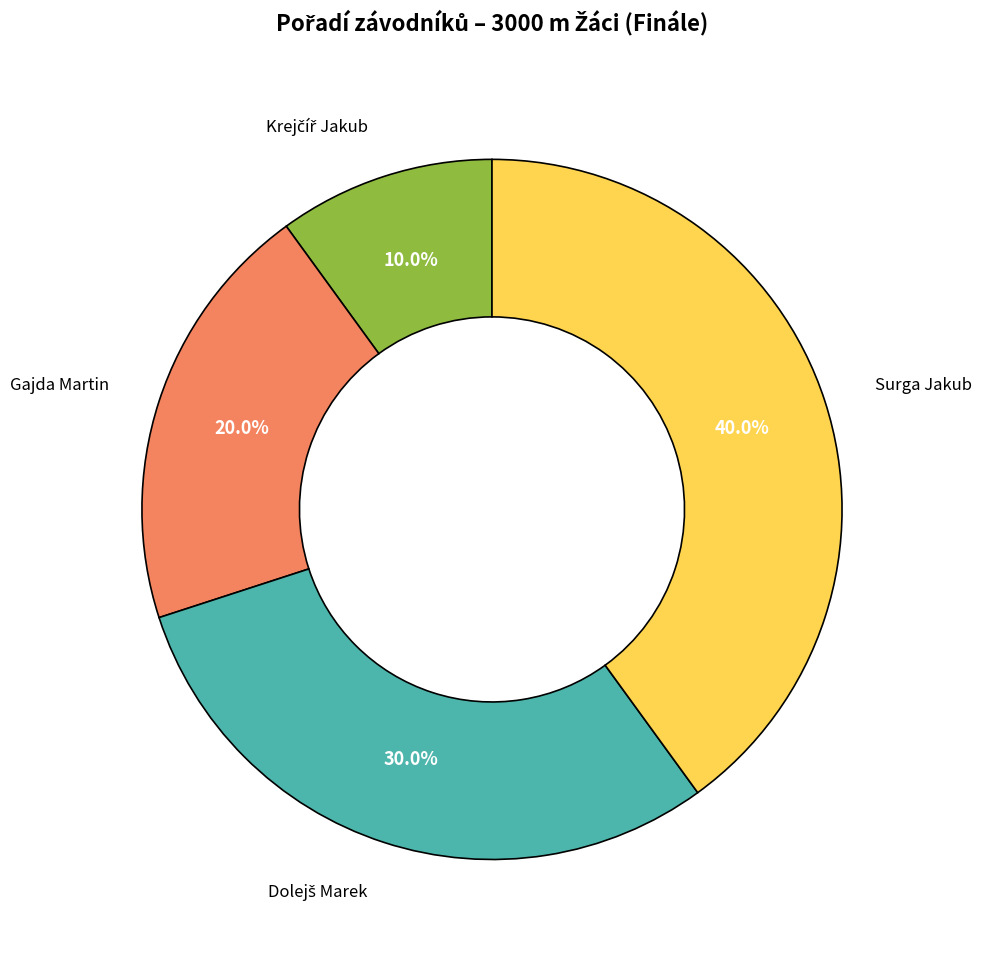

Is there a majority slice in this chart?

No